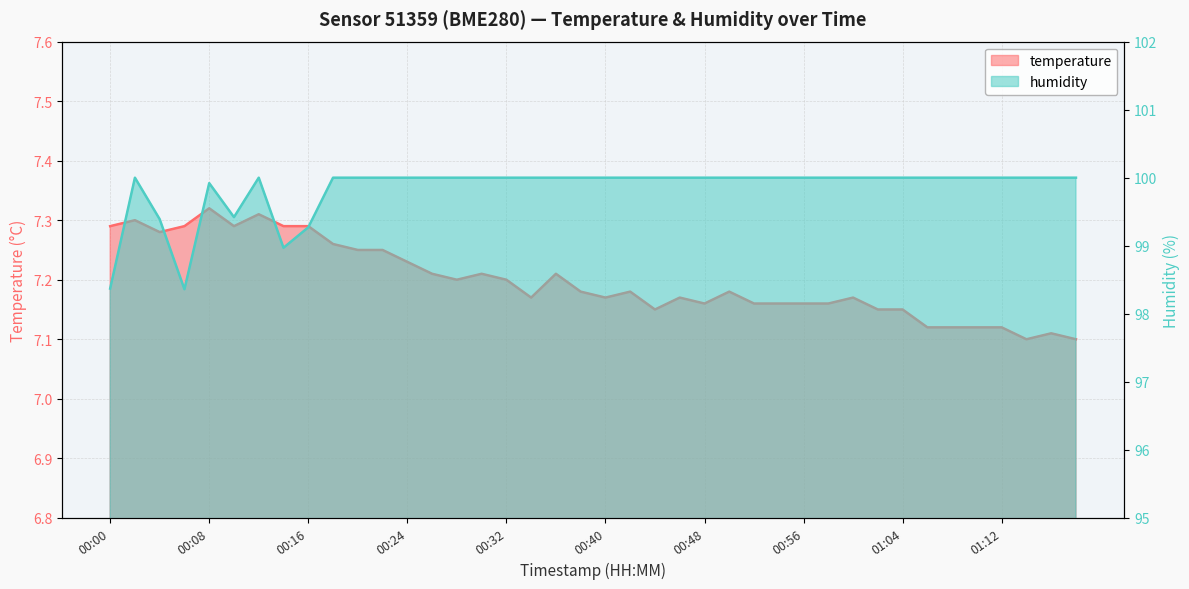

Rank the series by their average value, from lowest to highest.

temperature, humidity